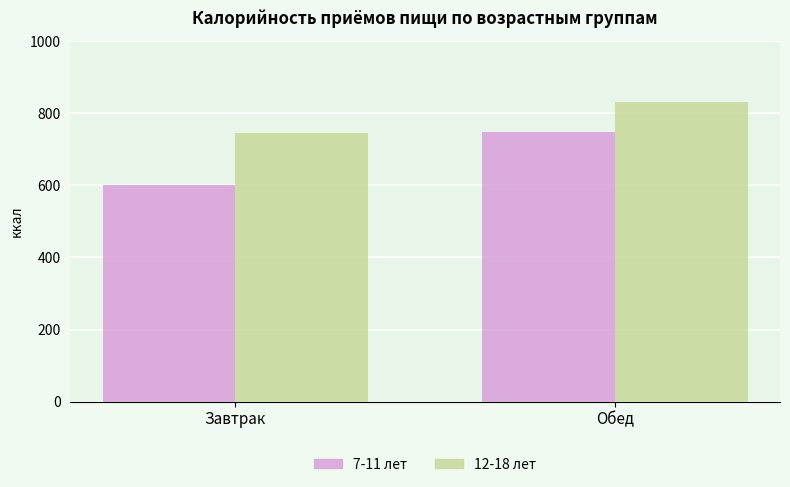

What are all the series names shown in the legend?

7-11 лет, 12-18 лет